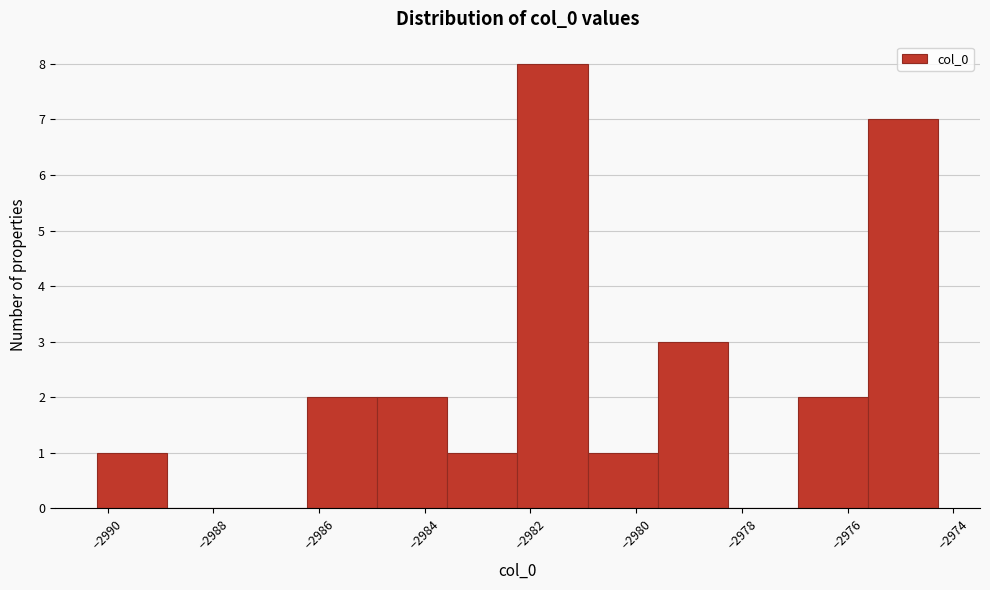

What is the height of the bar covering -2990.2 to -2988.8 on the x-axis? Neither the bar edges nor the heights are printed on the chart, so give them approximately, as read against the axes.

1